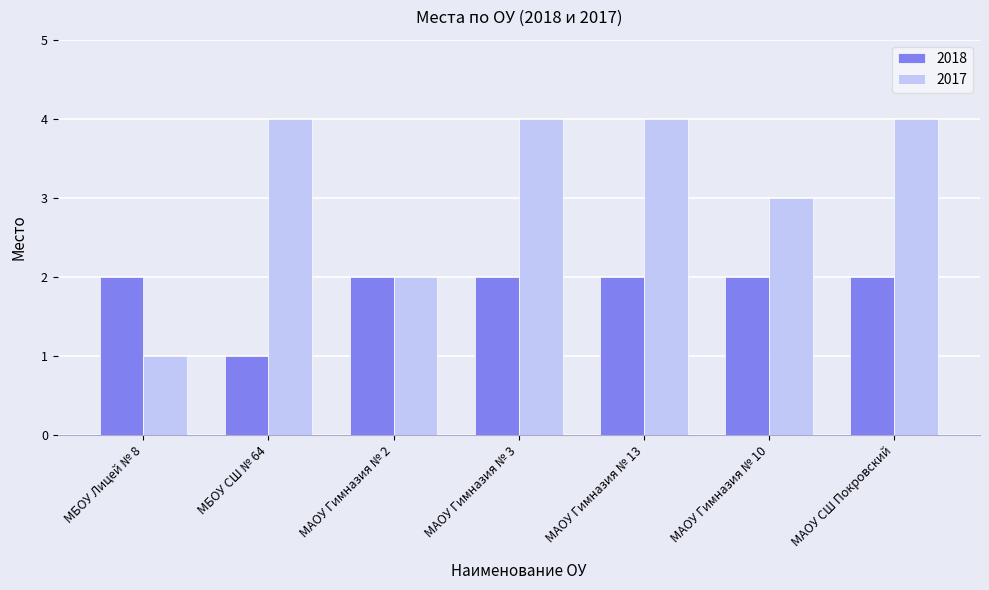

What is the maximum value shown in the chart?

4